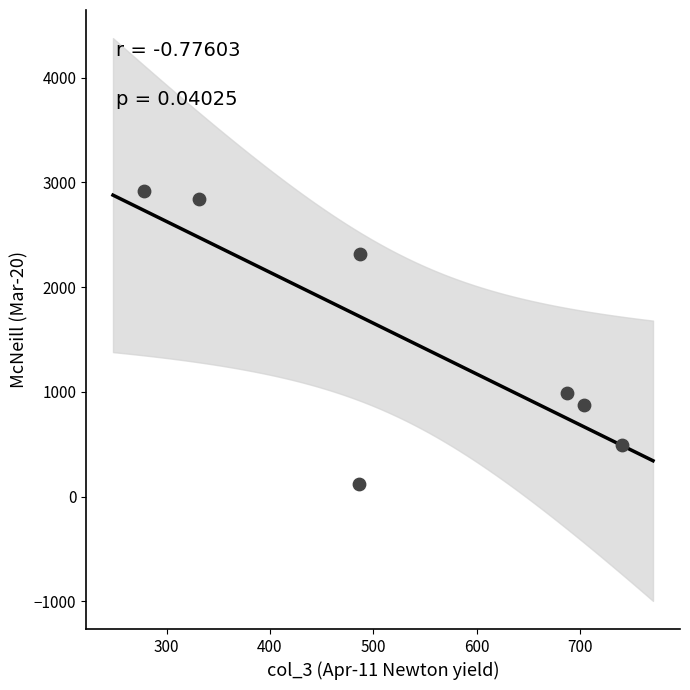

What is the range of Y values (max minus min)?

2803.7